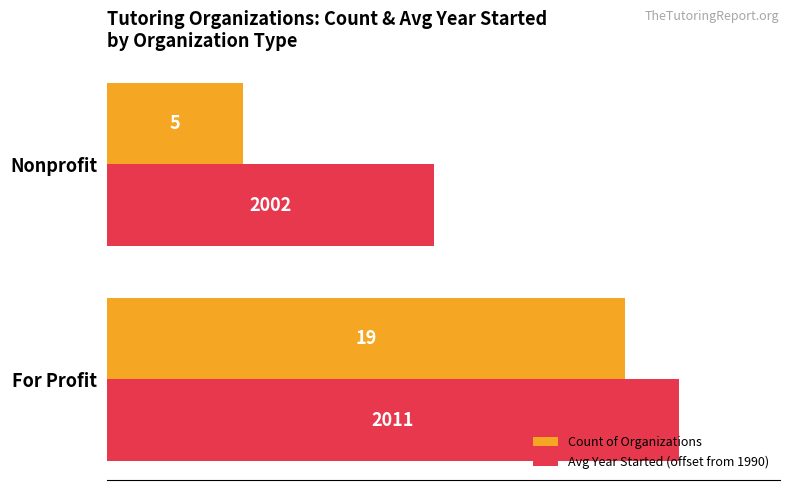

What are all the series names shown in the legend?

Count of Organizations, Avg Year Started (offset from 1990)